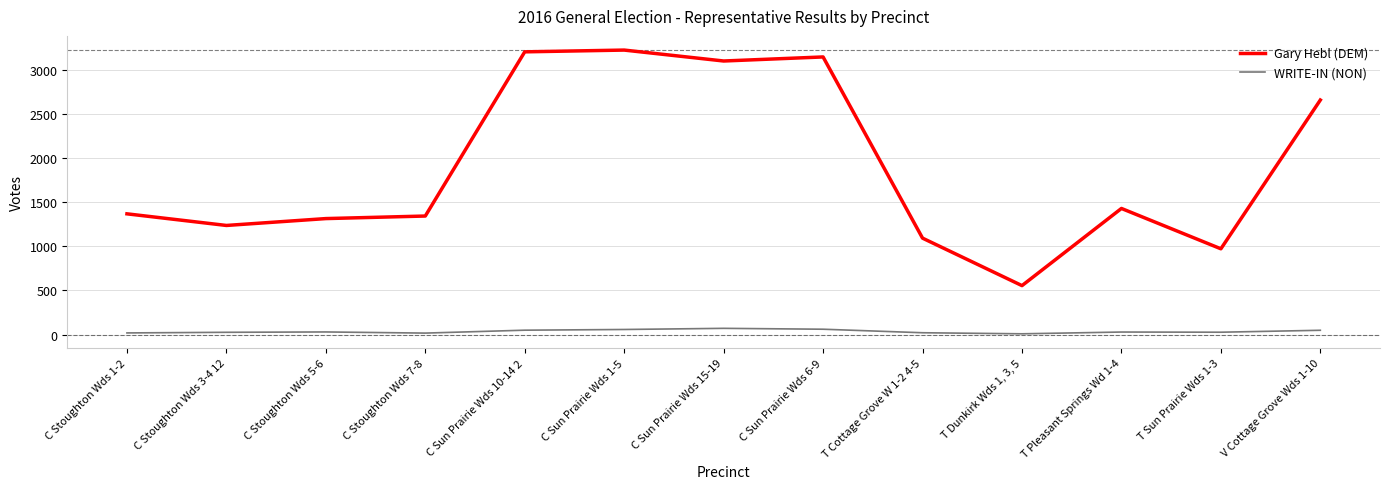

What is the sum of the WRITE-IN (NON) values at C Sun Prairie Wds 1-5 and C Sun Prairie Wds 10-14 2?

106